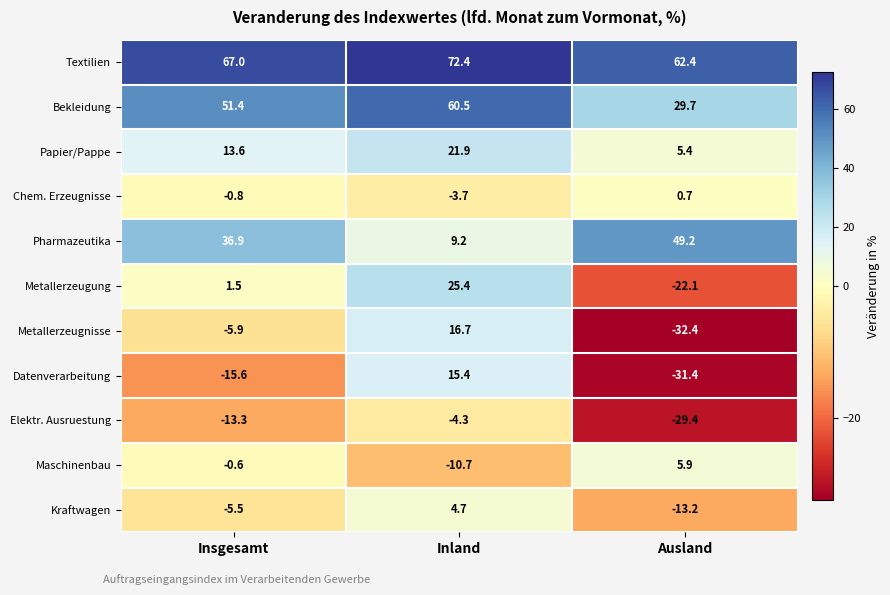

Which series has the largest range (max minus min)?

Metallerzeugnisse